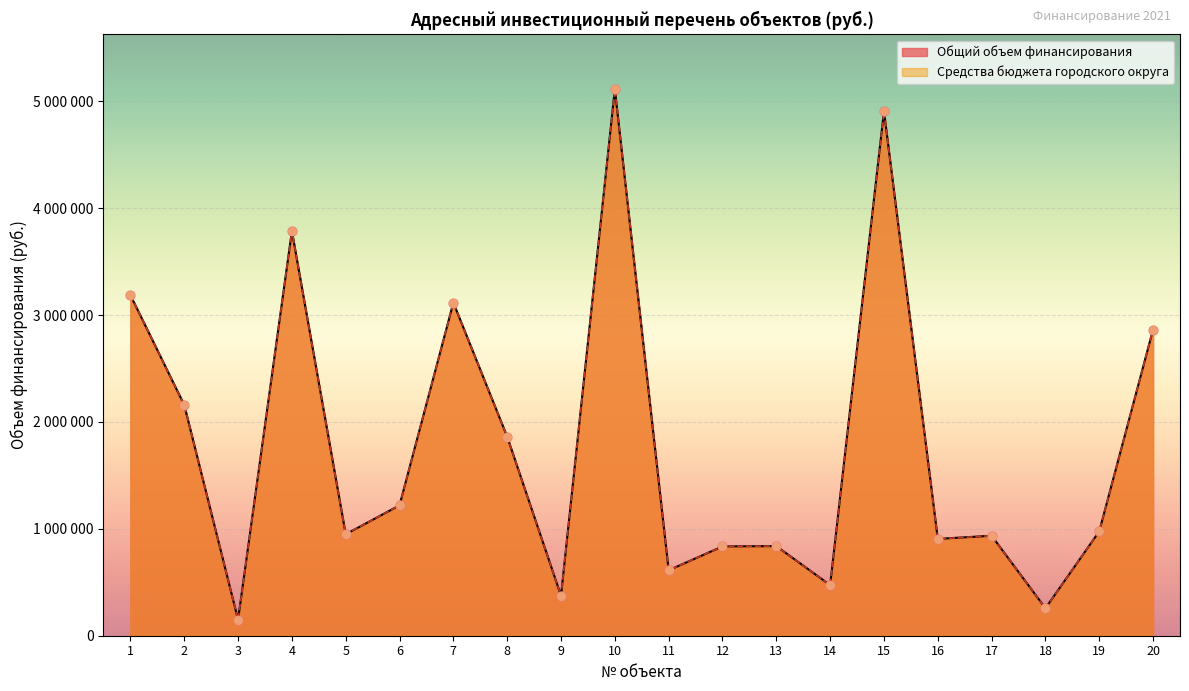

At which category is the sum across all series the highest?

10